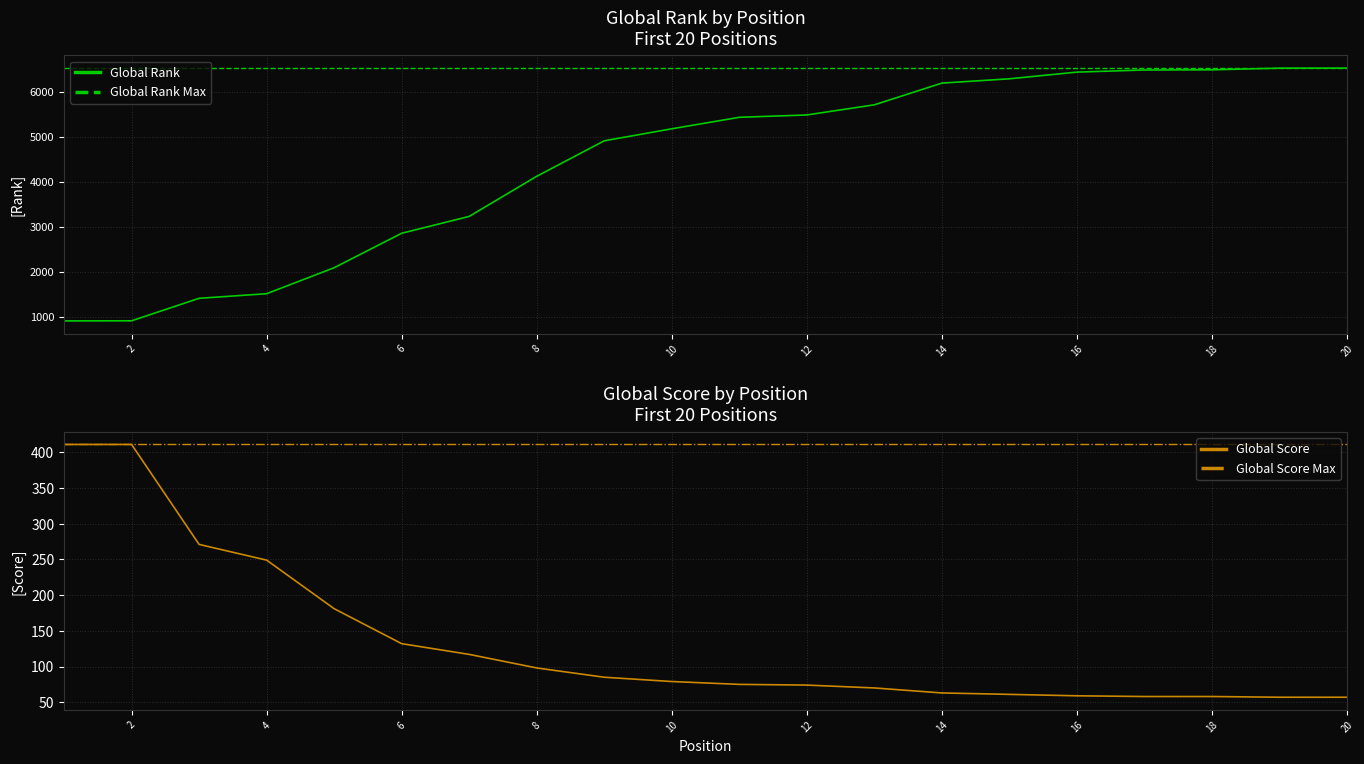

Is it true that Global Rank equals 2081 at 20?

False